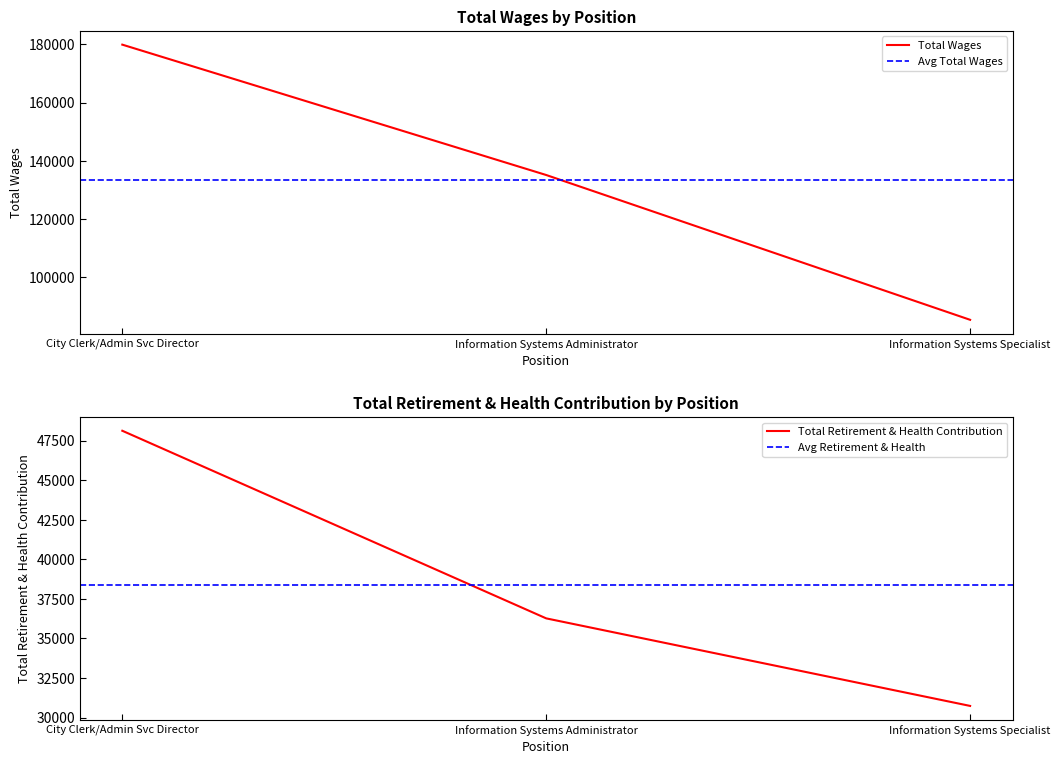

What is the sum of all Total Retirement & Health Contribution values?

115116